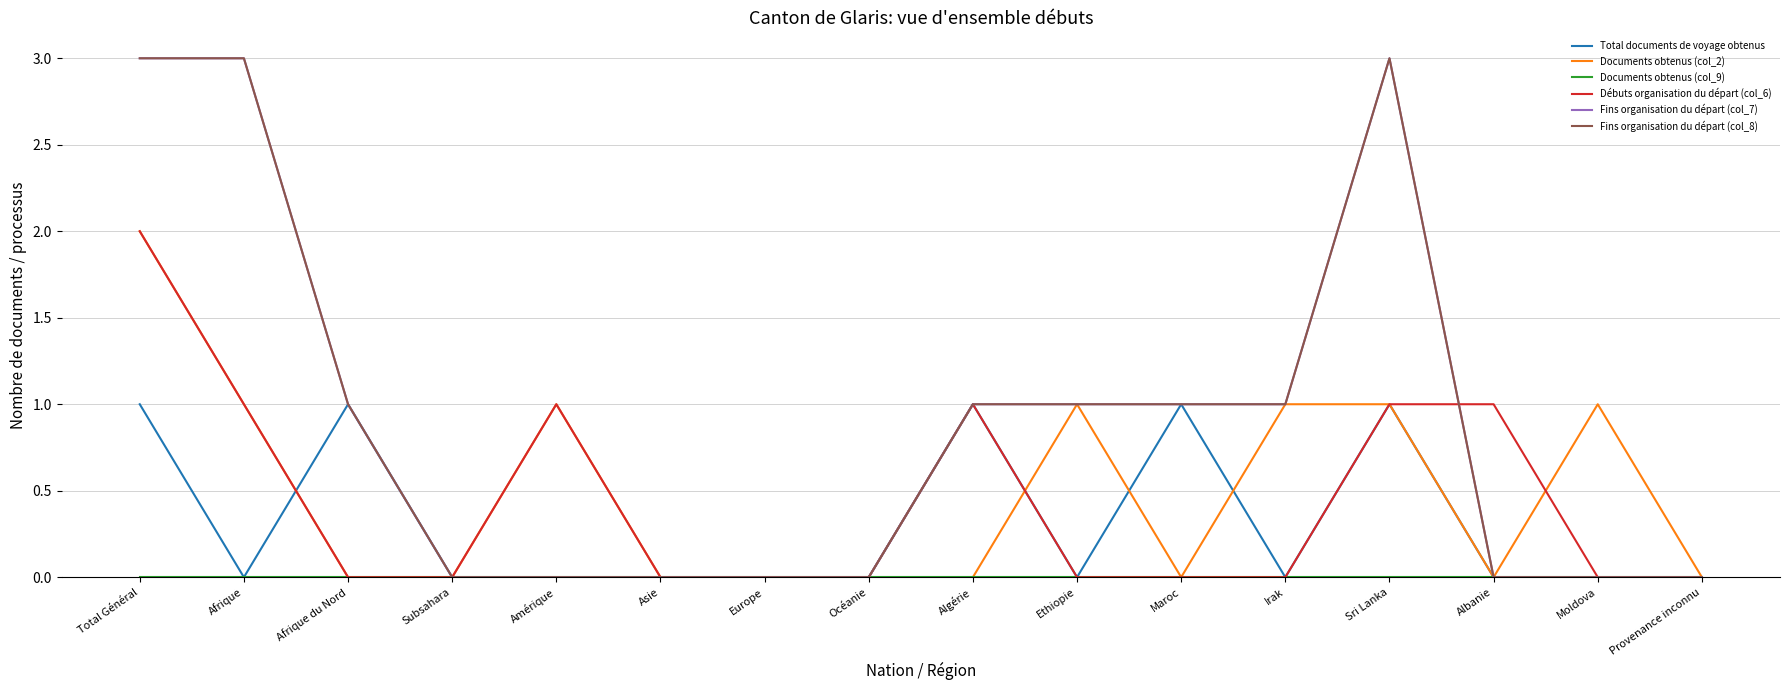

Where is Total documents de voyage obtenus nearest to the value 0?

Afrique